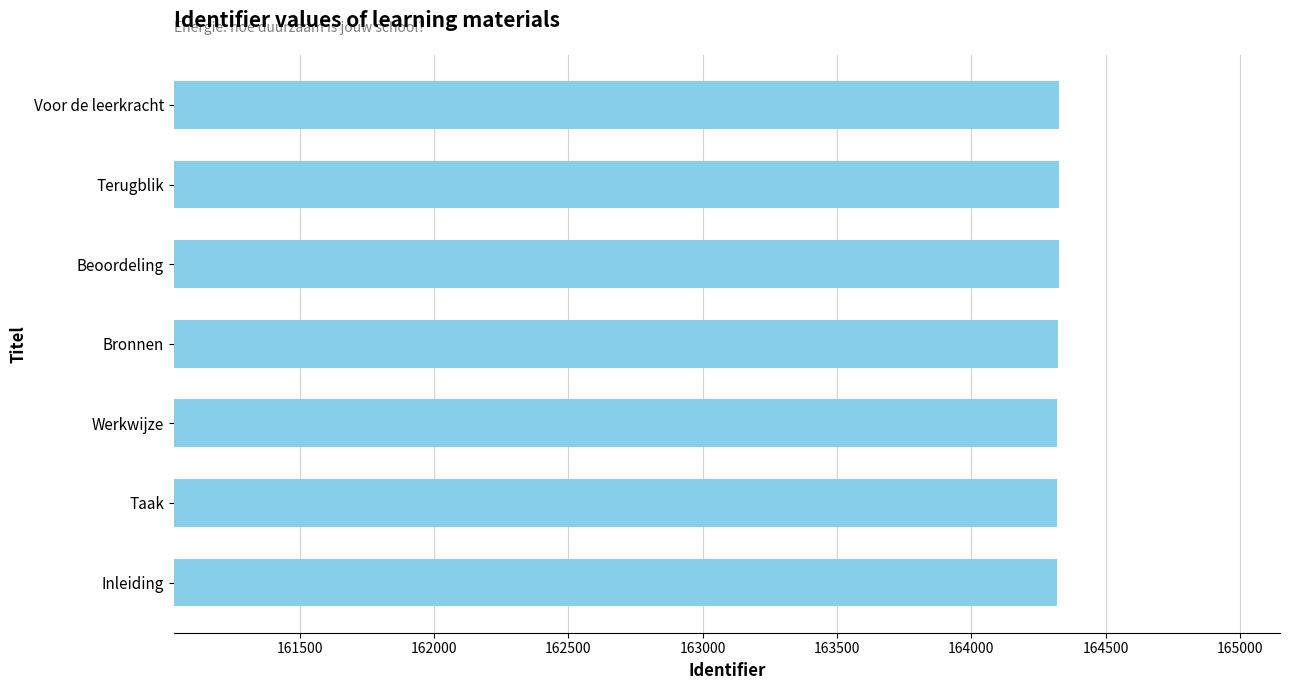

What is the smallest value displayed?

164317